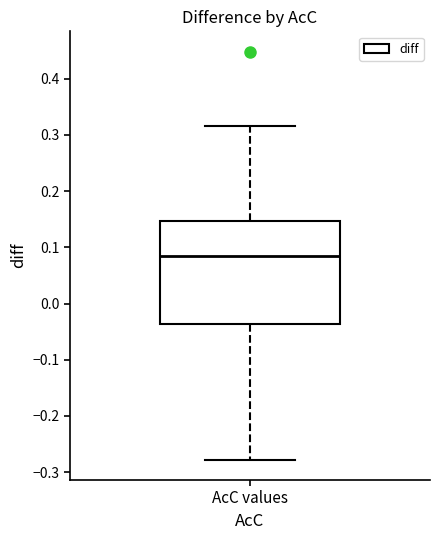

Transcribe this box plot: give where the median line is, the range the box spans, and where the two whiskers end, as read against the y-axis. The values are not printed on the chart, so give them approximately, as read against the axis.

median 0.08, box -0.04 to 0.15, whiskers -0.28 to 0.32